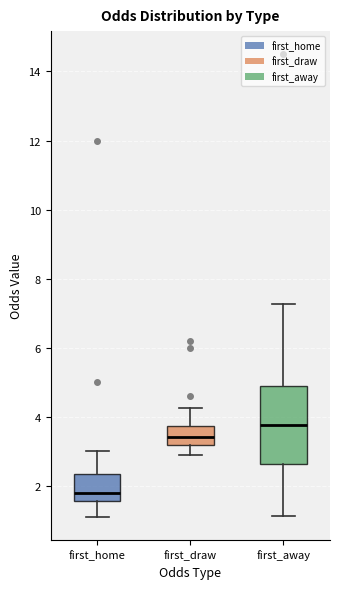

Where is the lower edge of the box for first_away on the y-axis? The values are not printed on the chart, so give them approximately, as read against the axis.

2.6